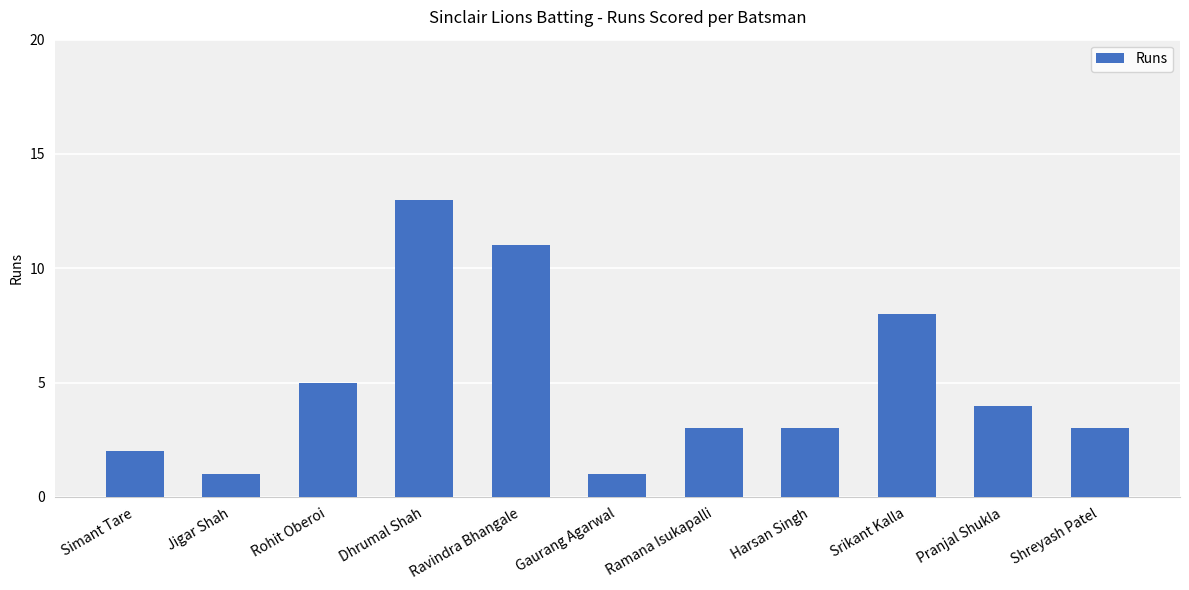

What is the sum of the values at Jigar Shah and Ramana Isukapalli?

4